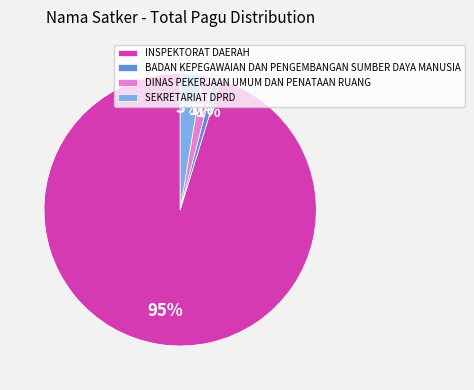

Is the sum of INSPEKTORAT DAERAH and SEKRETARIAT DPRD greater than half?

Yes